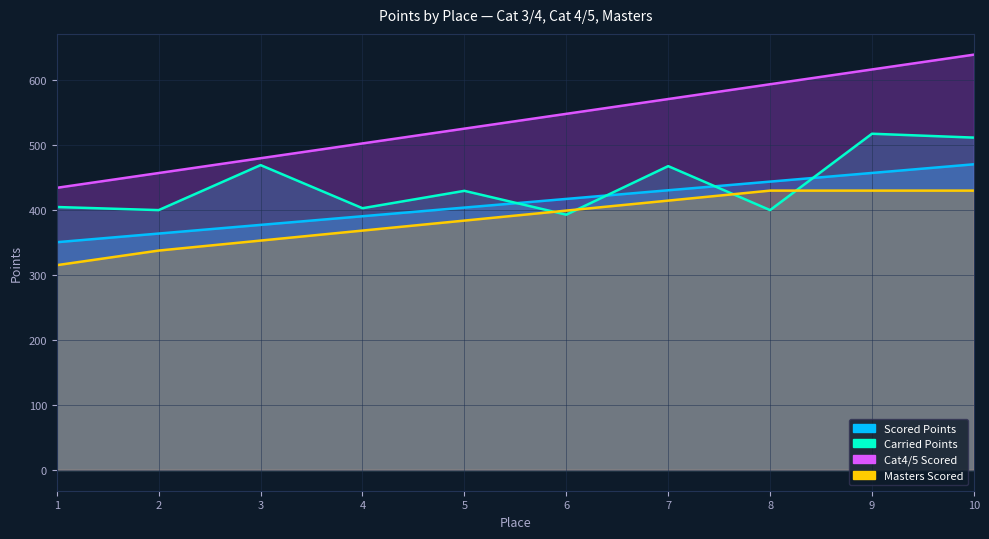

At which category is the sum across all series the highest?

10